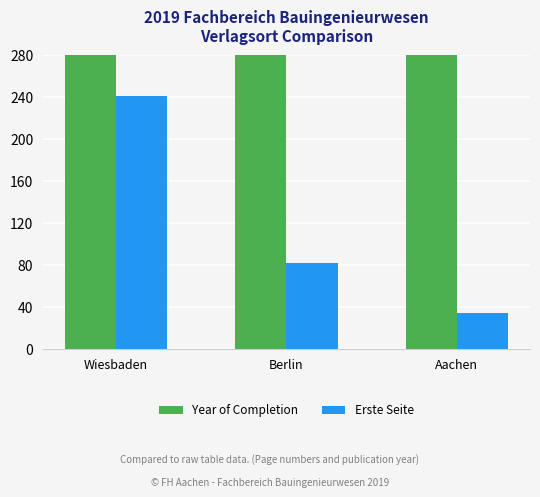

Reading right to left, list all the values displayed in this chart.

Year of Completion: Aachen=2019	Berlin=2019	Wiesbaden=2019
Erste Seite: Aachen=34	Berlin=82	Wiesbaden=241